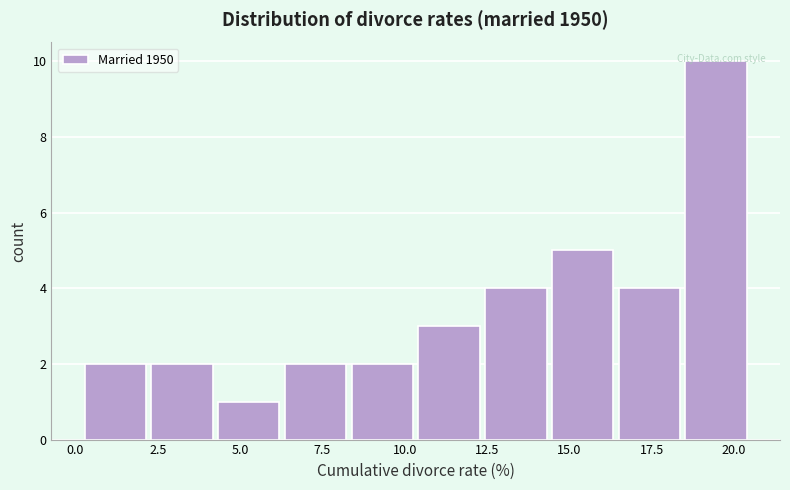

Reading left to right, transcribe this chart: for each bar, give the range it covers on the x-axis and its height. Neither the bar edges nor the heights are printed on the chart, so give them approximately, as read against the axes.

0.5 to 2.5: 2
2.5 to 4.5: 2
4.5 to 6.5: 1
6.5 to 8.5: 2
8.5 to 10.5: 2
10.5 to 12.5: 3
12.5 to 14.5: 4
14.5 to 16.5: 5
16.5 to 18.5: 4
18.5 to 20.5: 10